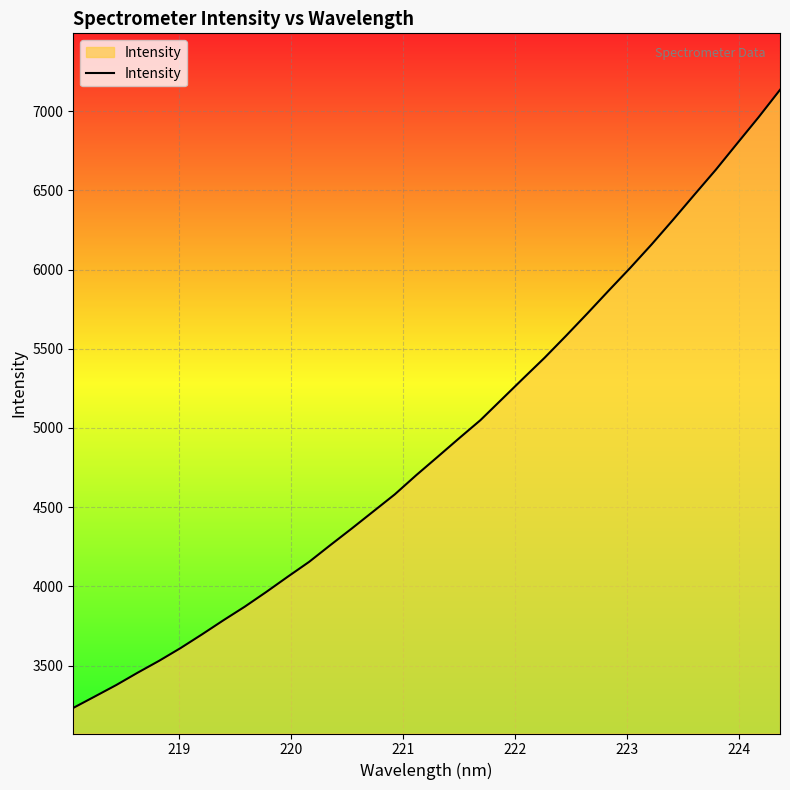

What is the difference between the maximum and minimum values?

3902.5